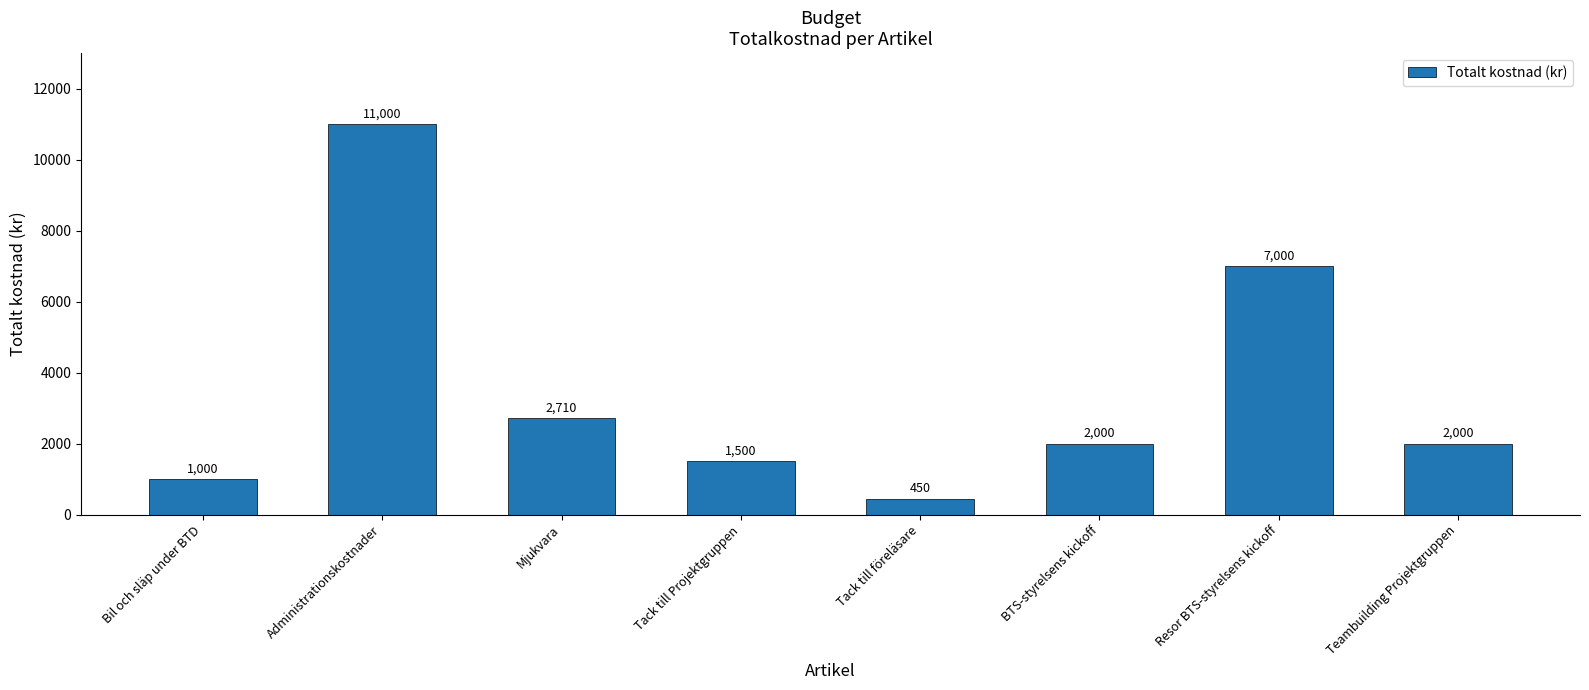

What is the label of the 8th bar from the right?

Bil och släp under BTD